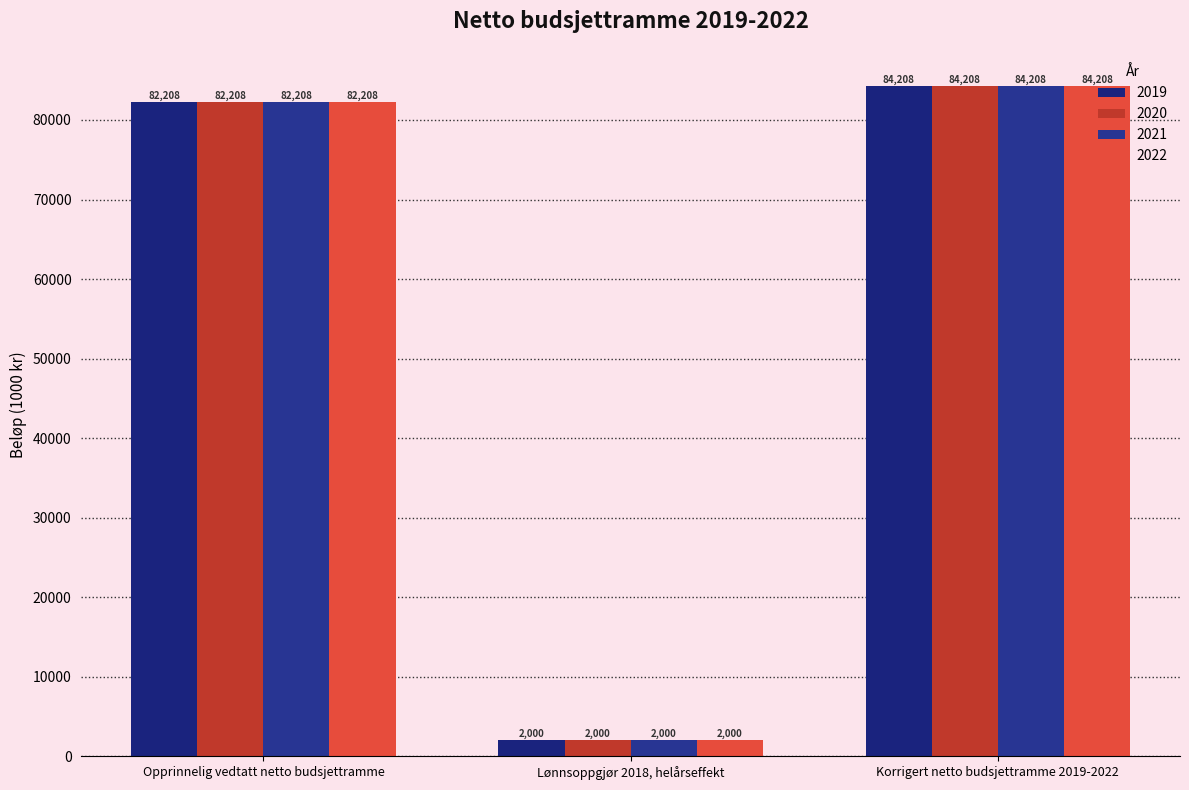

The 2022 series shows 45103 at Opprinnelig vedtatt netto budsjettramme. True or false?

False